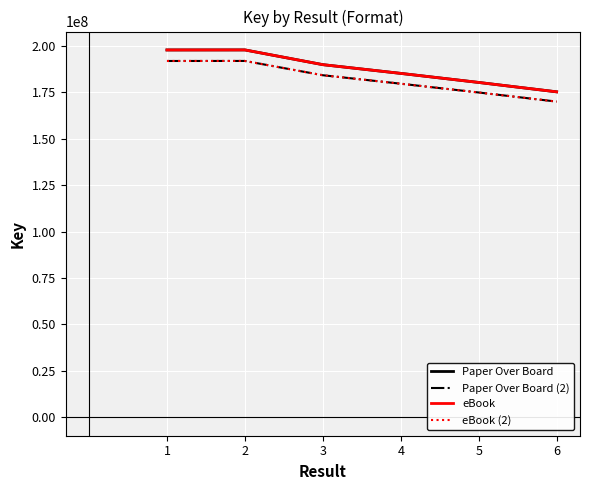

True or false: eBook (2) has a value of 100601386.2 at 2.

False